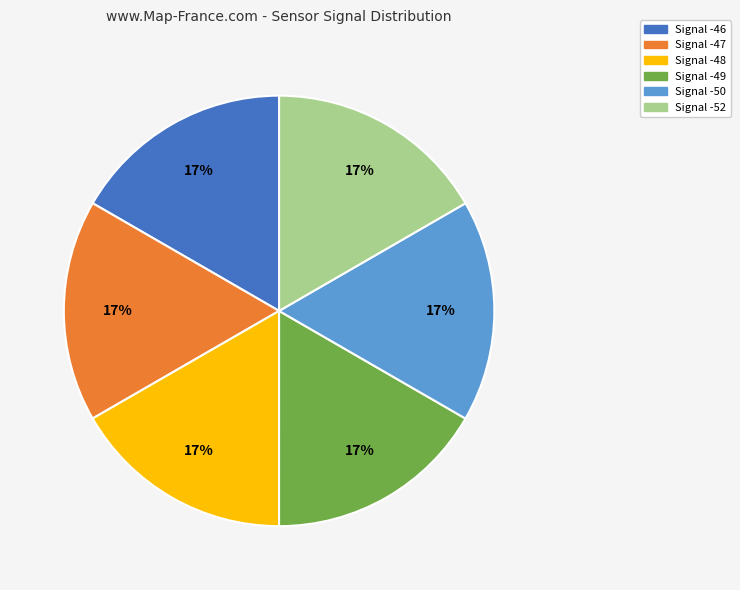

What percentage is the Signal -46 slice, to the nearest percent?

17%